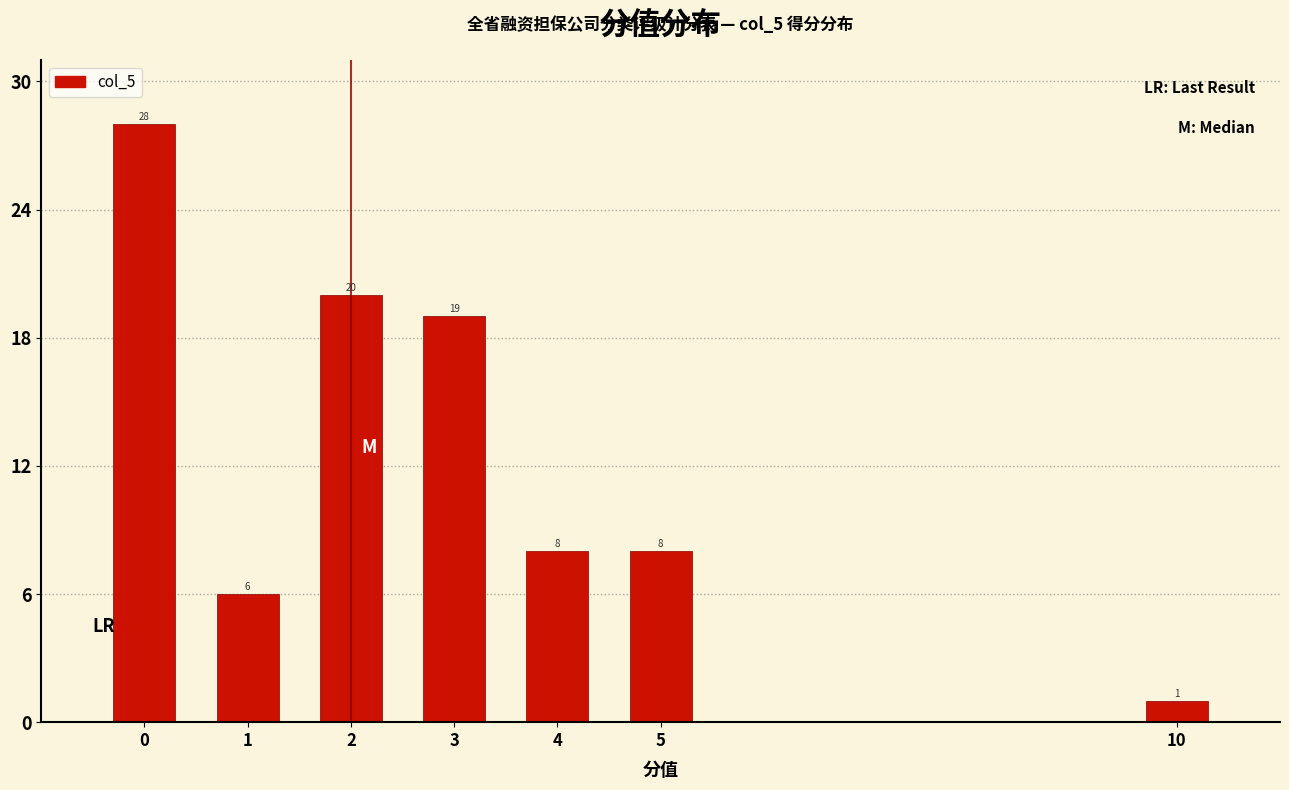

Reading left to right, extract all data points from this chart.

28	6	20	19	8	8	1